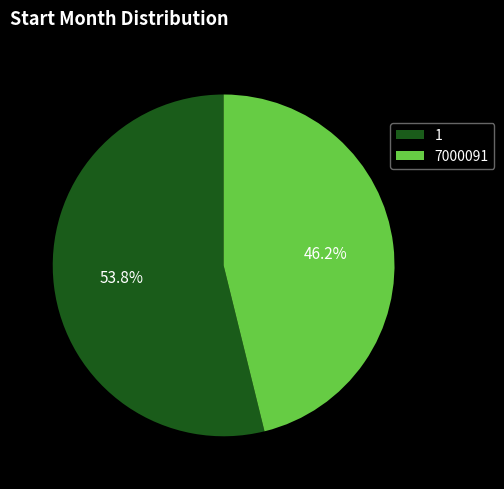

Rank the categories by value from lowest to highest.

7000091, 1